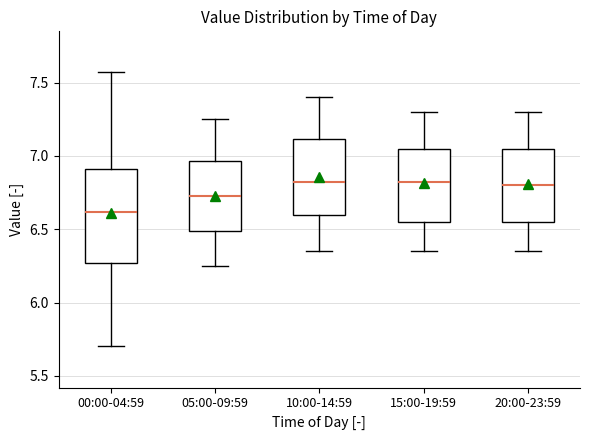

Where is the upper edge of the box for 10:00-14:59 on the y-axis? The values are not printed on the chart, so give them approximately, as read against the axis.

7.10